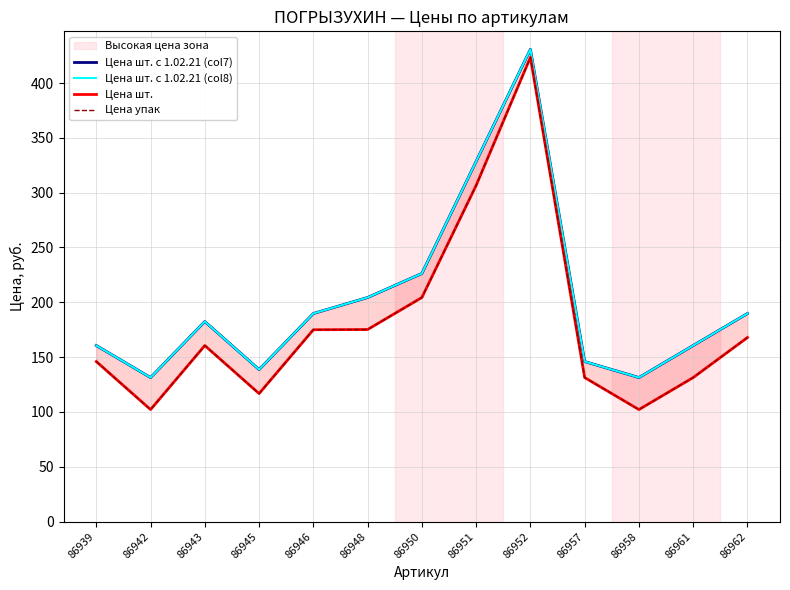

How many interior local peaks does the Цена шт. series have?

2